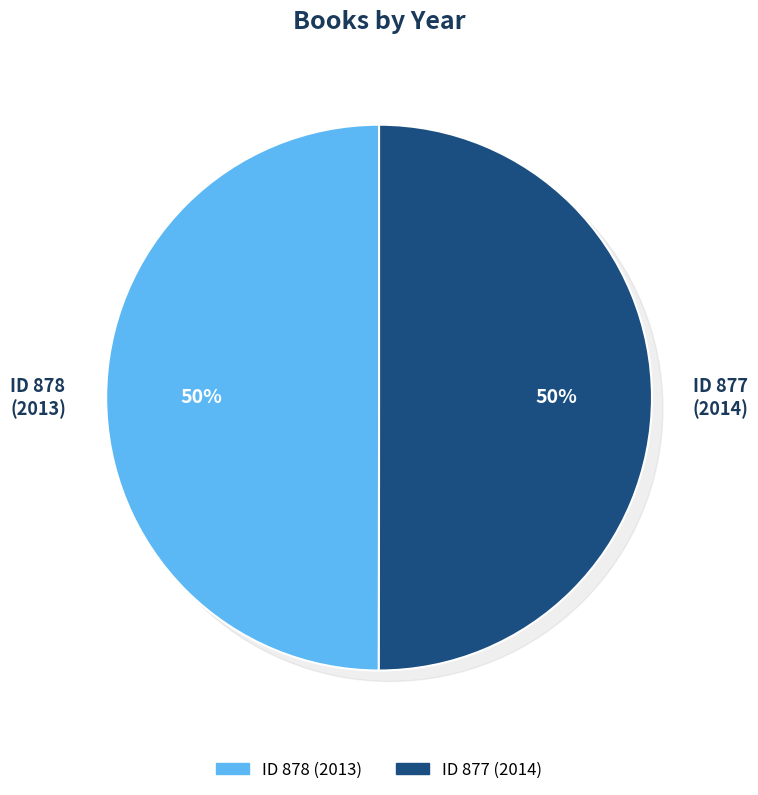

Approximately how many times larger is the value at 878 compared to 877?

1.0